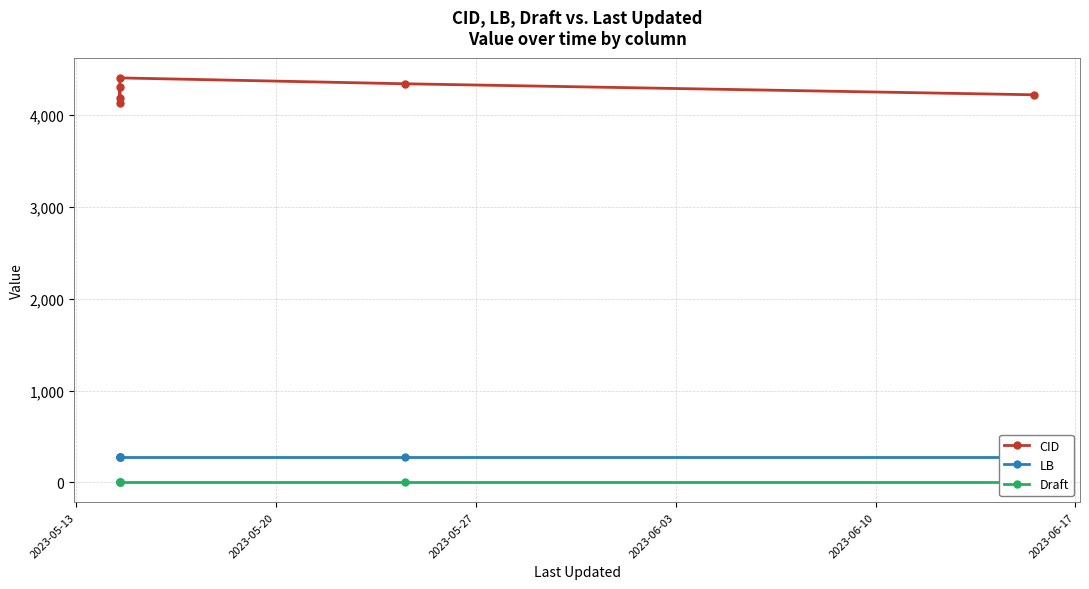

Reading left to right, transcribe all the data shown in this chart.

CID: 4307	4192	4134	4407	4343	4223
LB: 273	273	273	273	273	273
Draft: 3	3	3	3	3	3